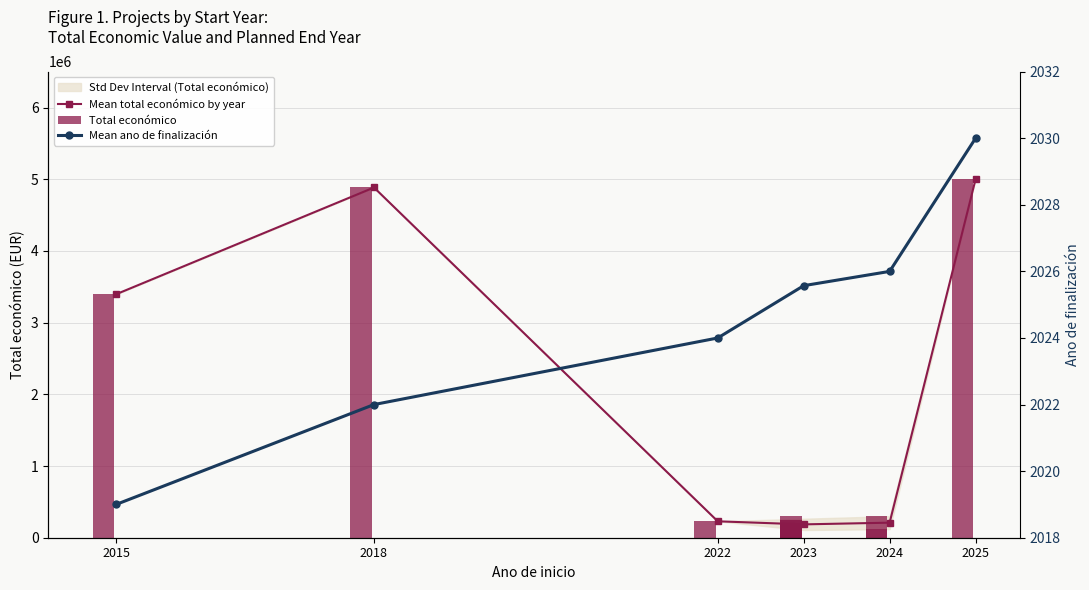

Reading left to right, list all the values displayed in this chart.

3395986	4884493	228922	70000	119999	120000	193149	250000	250000	299986	120000	299997	4999137